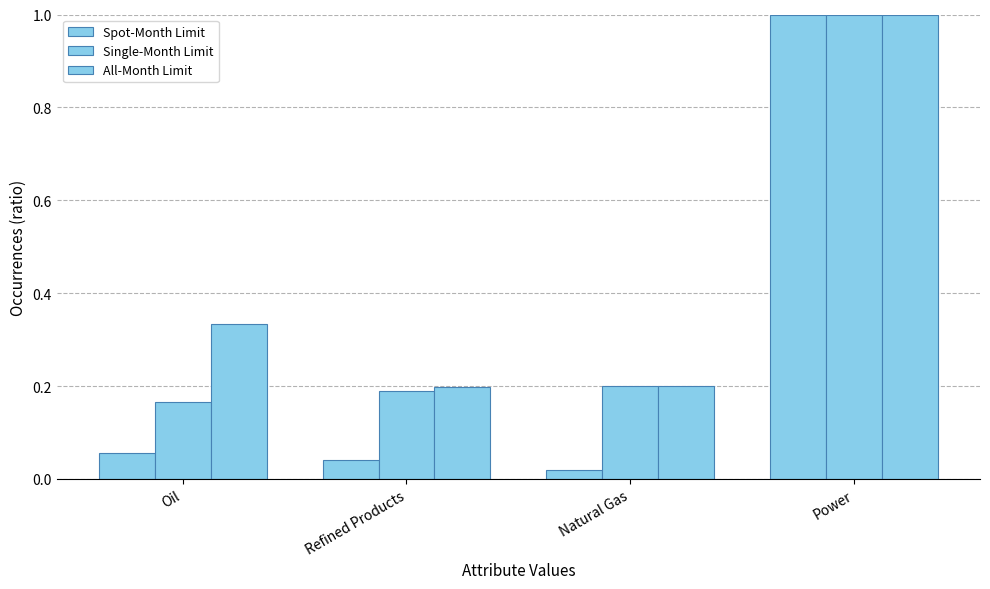

How many bars are there in each group?

3